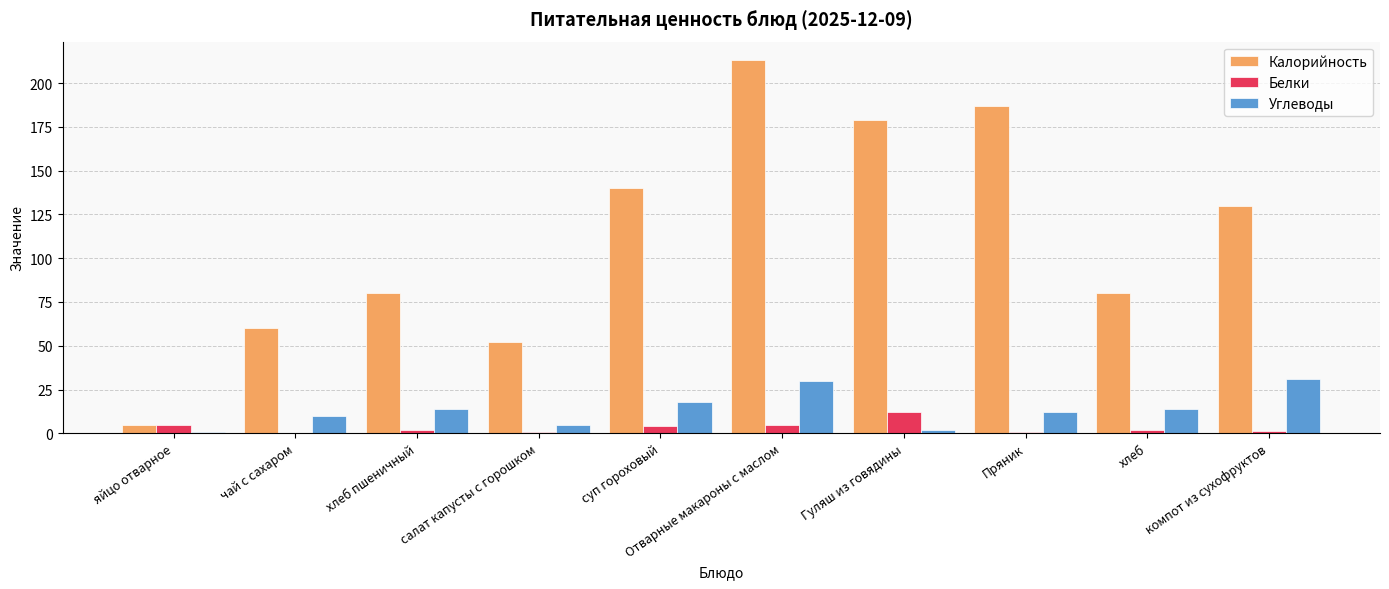

True or false: Углеводы has a value of 10.0 at чай с сахаром.

True